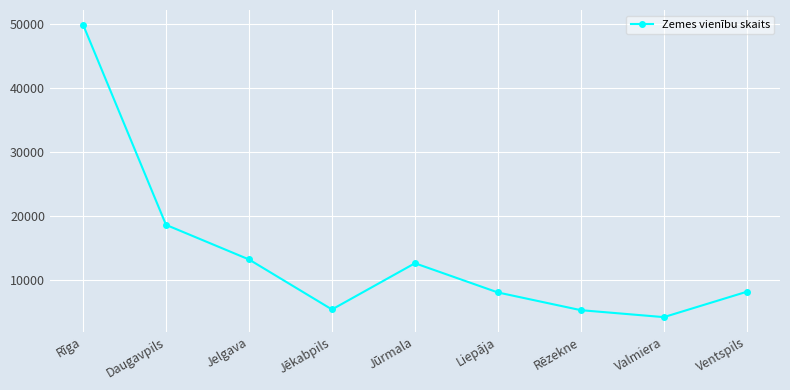

What is the value of the 6th point from the left?

8047